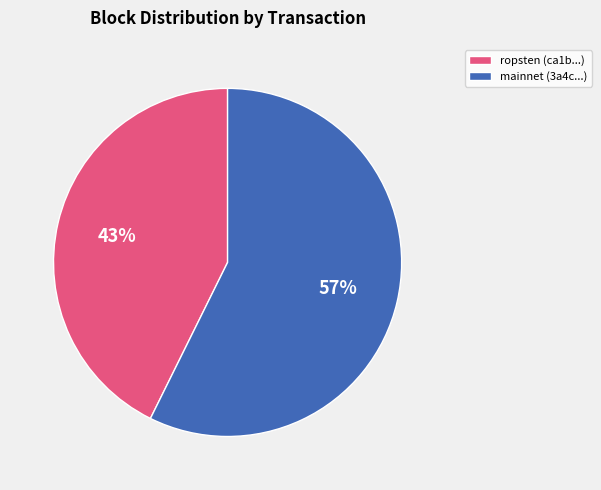

True or false: mainnet (3a4c...) accounts for 57% of the total.

True